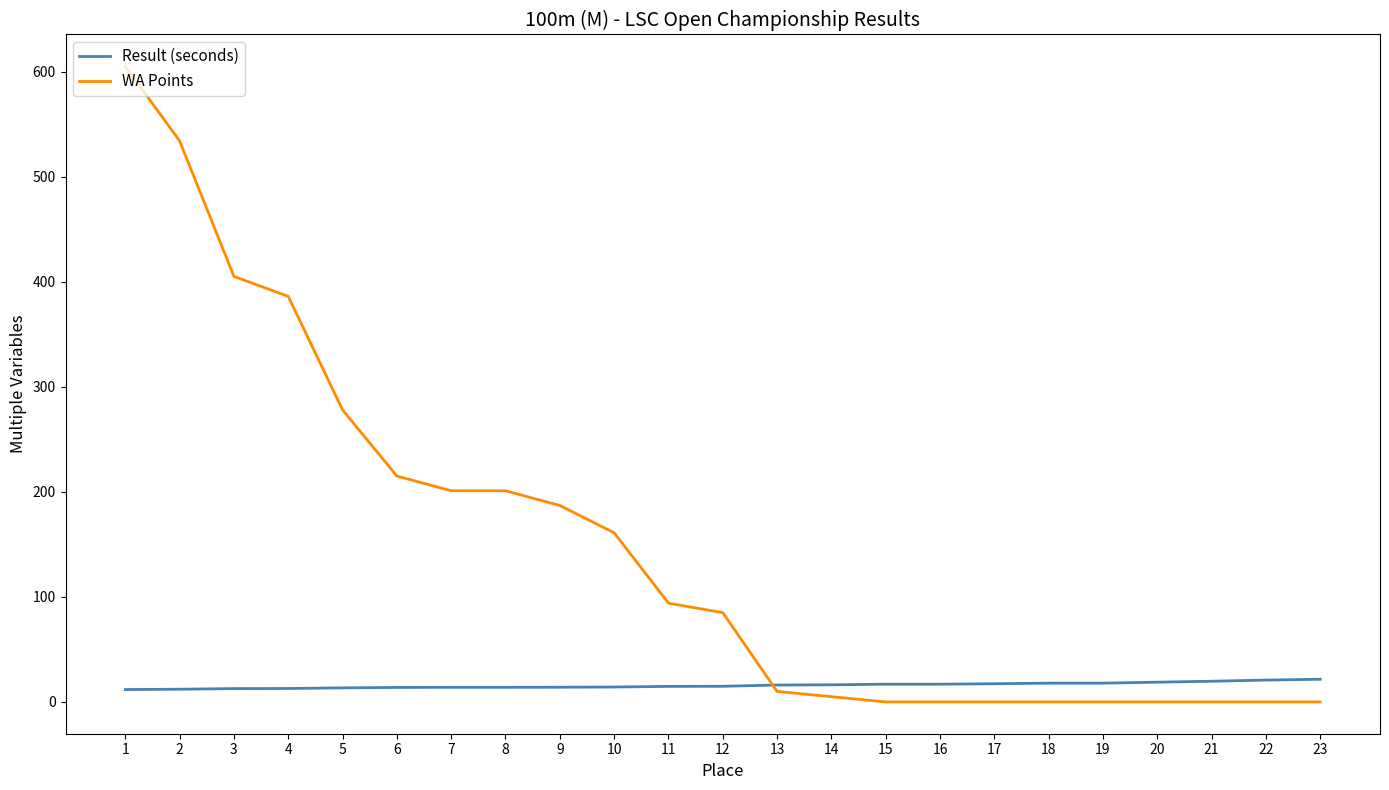

Is it true that Result (seconds) equals 18.8 at 20?

True